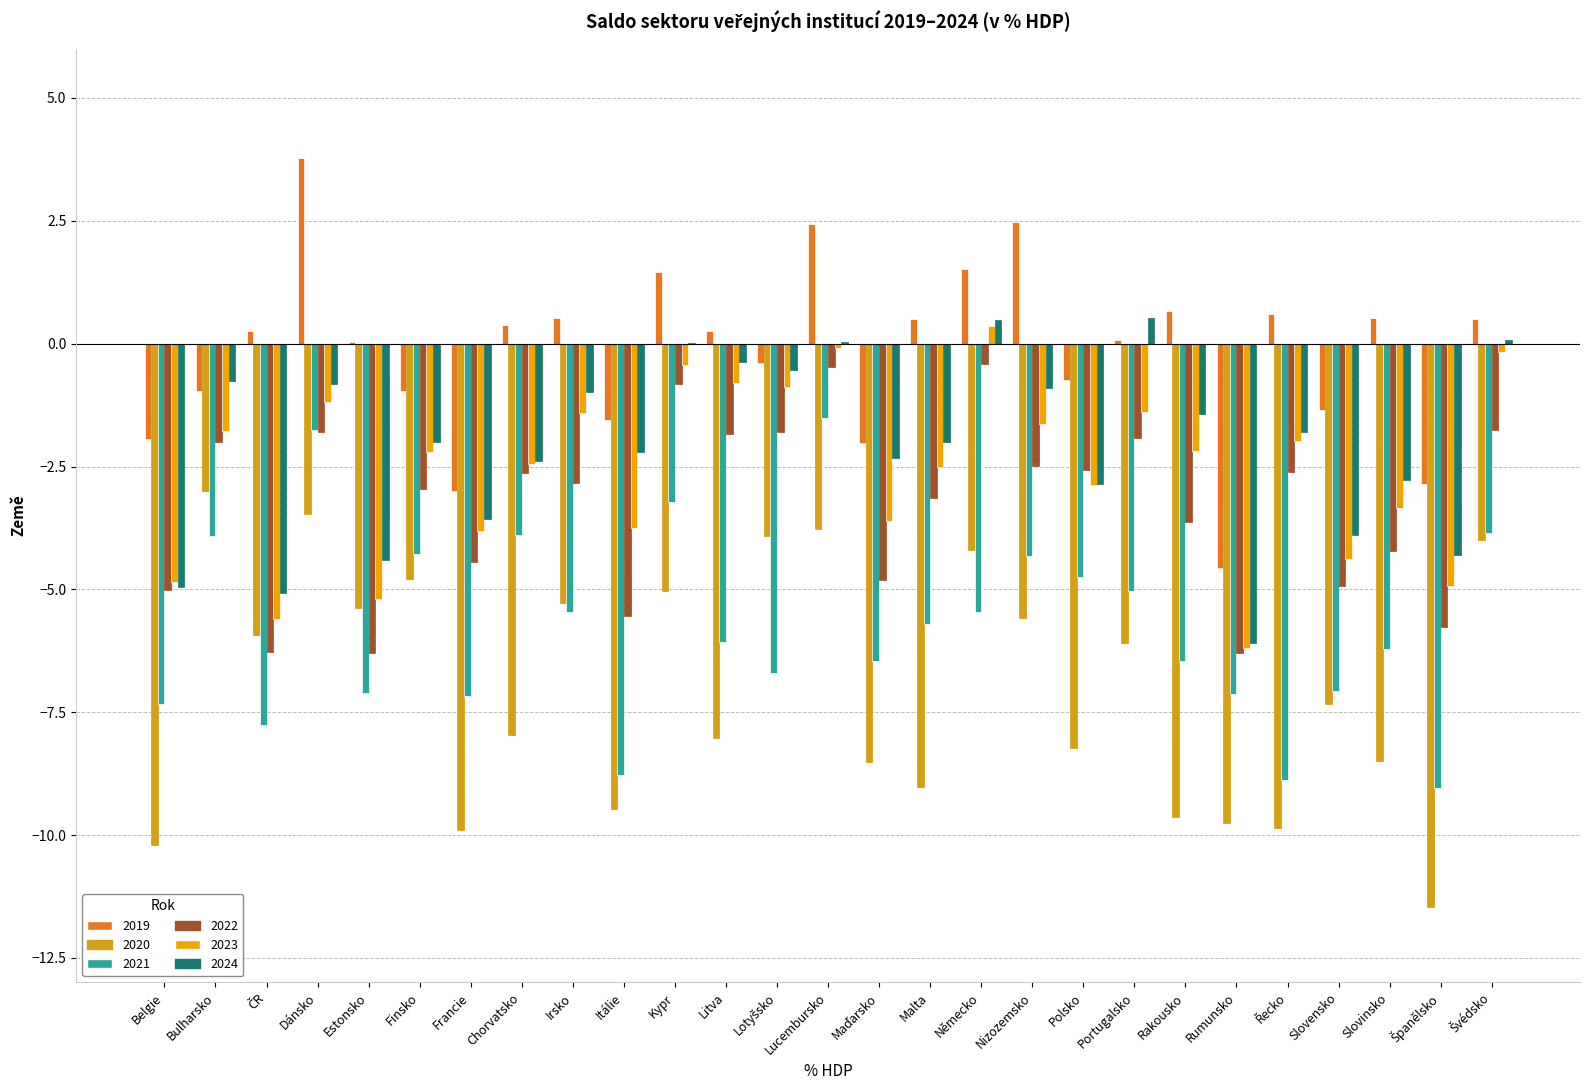

What is the greatest value displayed?

3.8